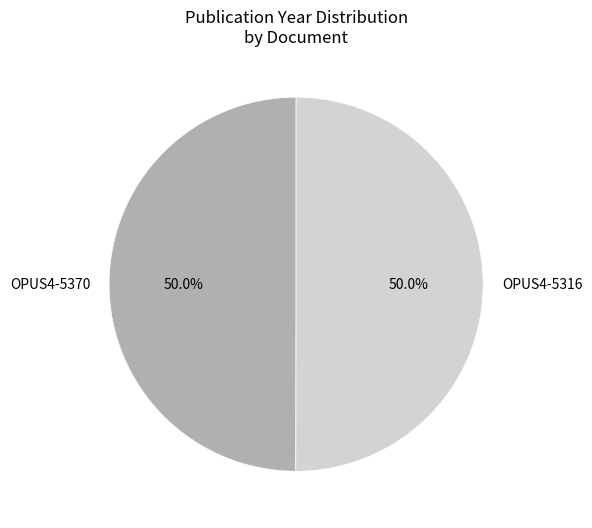

Count the number of slices in the pie.

2